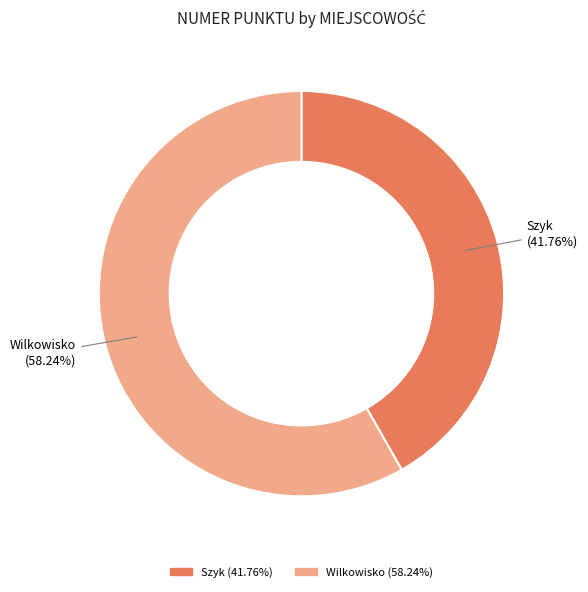

What is the total percentage of Wilkowisko and Szyk?

100.0%